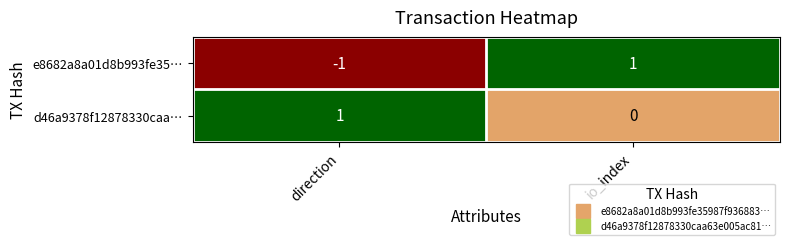

Where is e8682a8a01d8b993fe35… nearest to the value 0?

direction